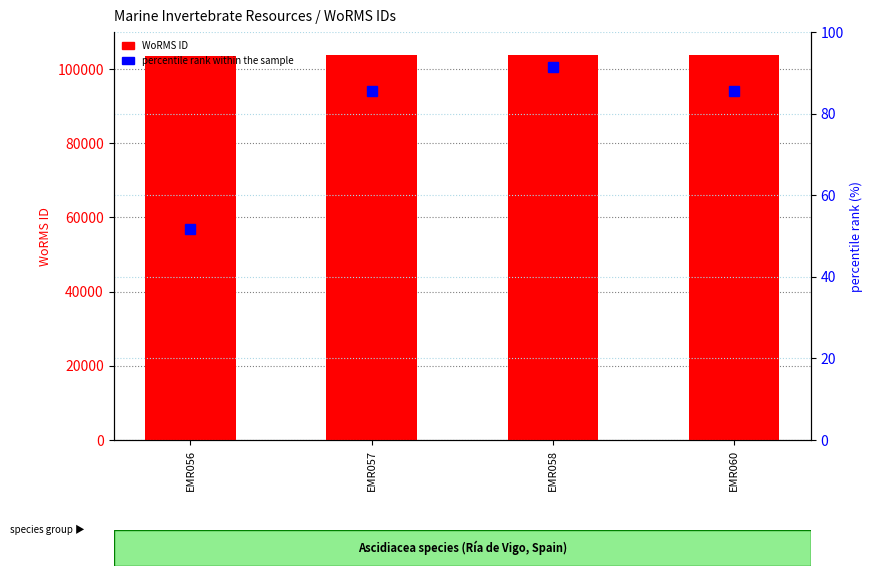

What is the approximate value of WoRMS ID (count proxy) at EMR056?

103483.0